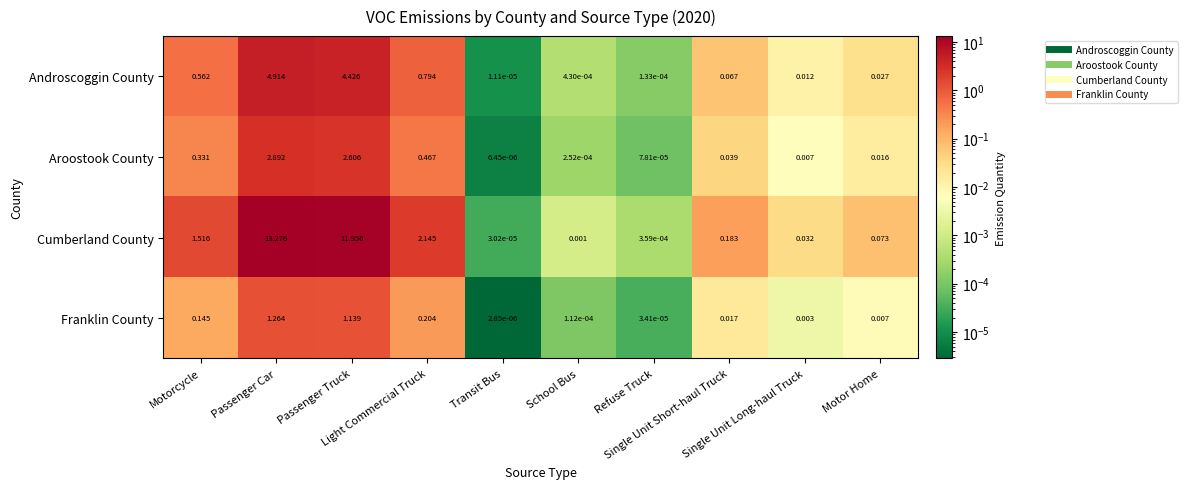

Which series changed the most between Passenger Car and Single Unit Short-haul Truck?

Cumberland County